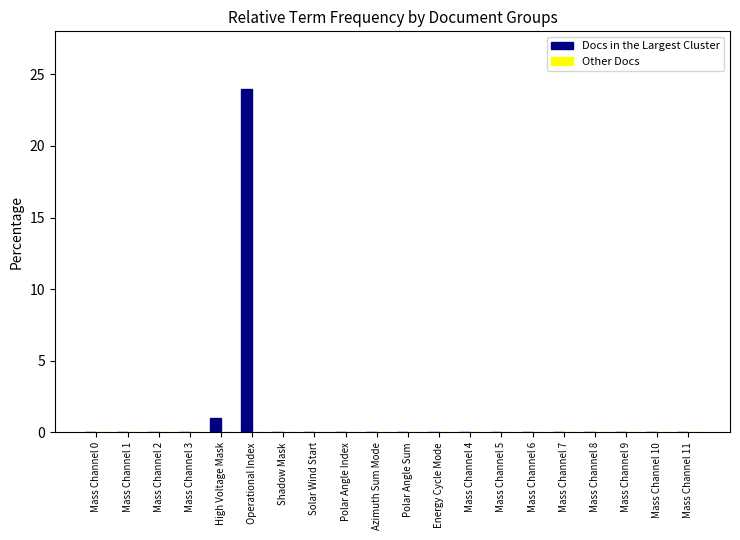

Between Operational Index and Mass Channel 1, which is larger?

Operational Index